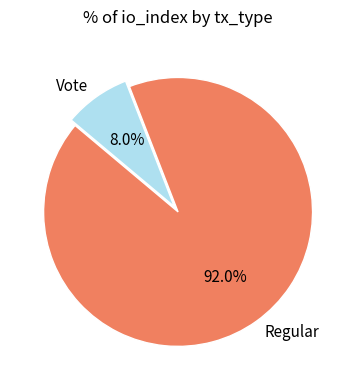

Count the number of slices in the pie.

2